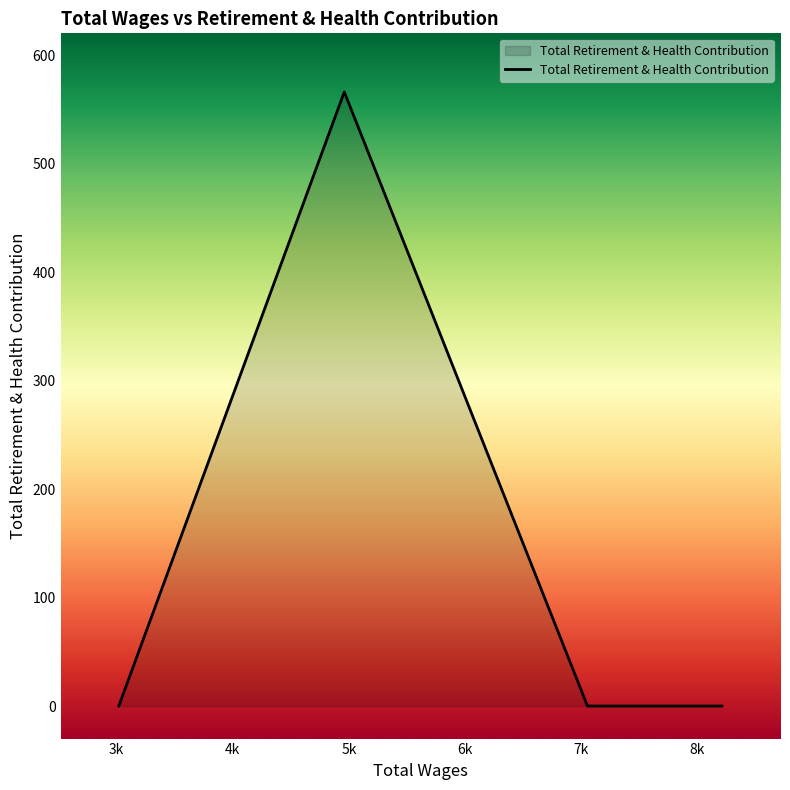

True or false: there are more than 2 points higher than both neighbors.

False